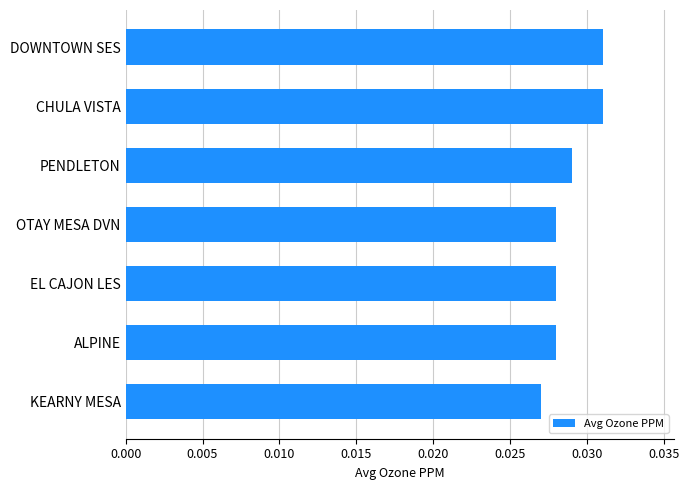

Which has a higher value, DOWNTOWN SES or KEARNY MESA?

DOWNTOWN SES